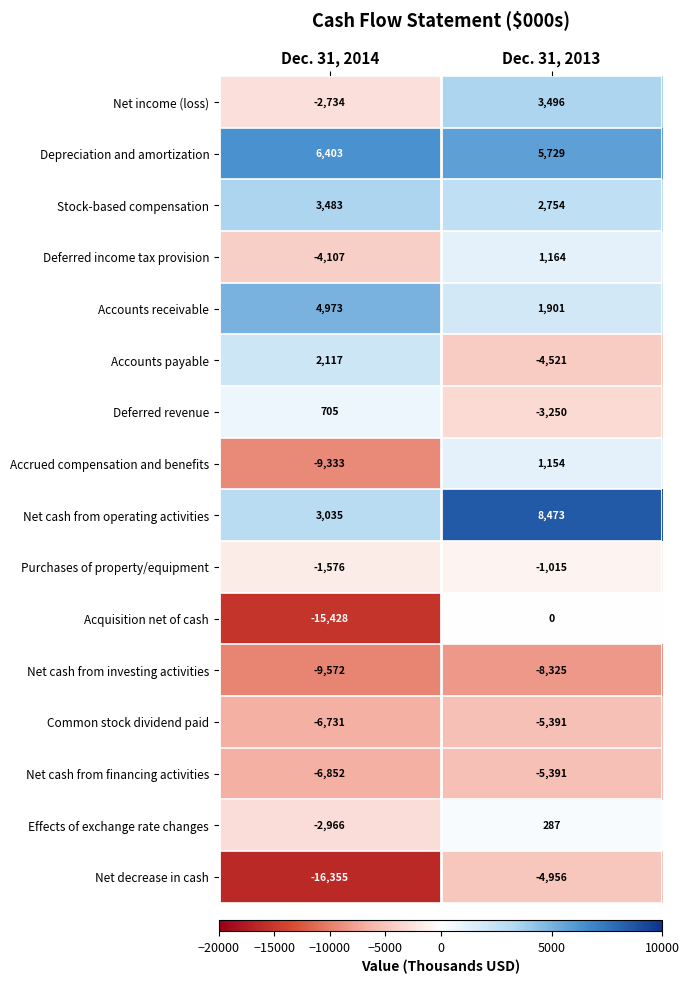

Where is Net decrease in cash nearest to the value -10655?

Dec. 31, 2013